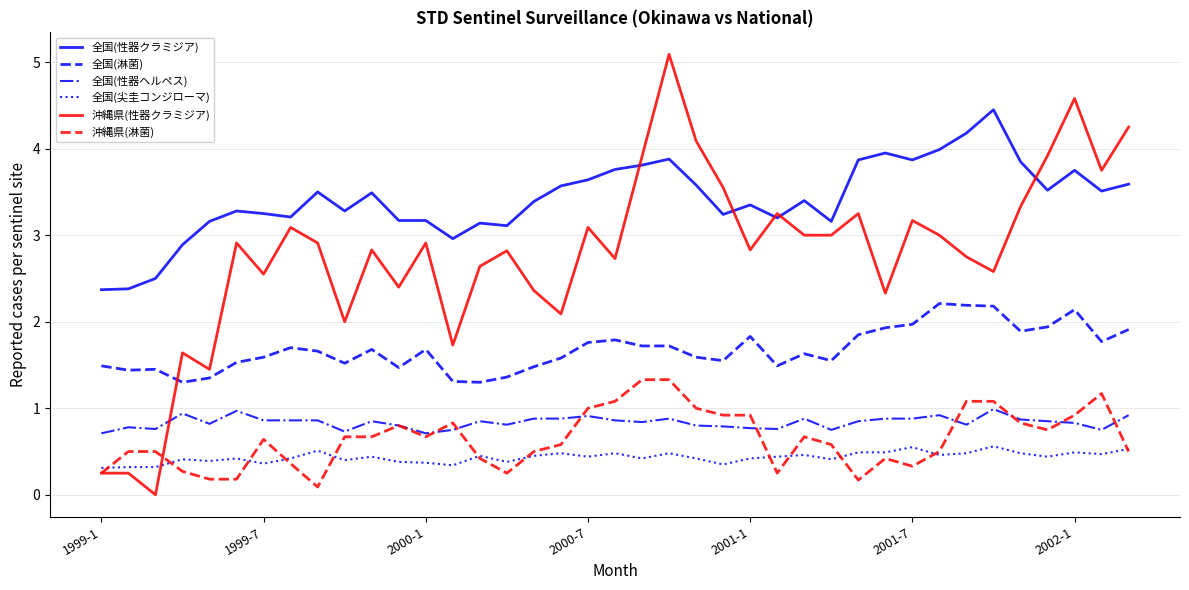

What is the highest value of the 全国(性器クラミジア) series?

4.5